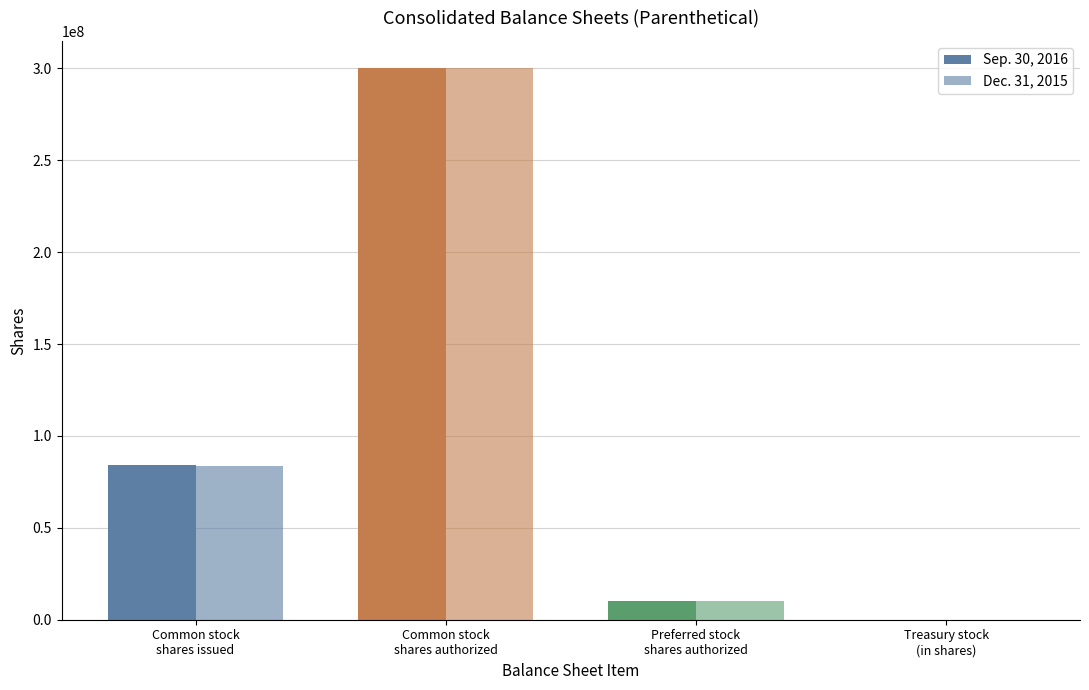

True or false: Dec. 31, 2015 has a value of 300000000 at Common stock
shares authorized.

True